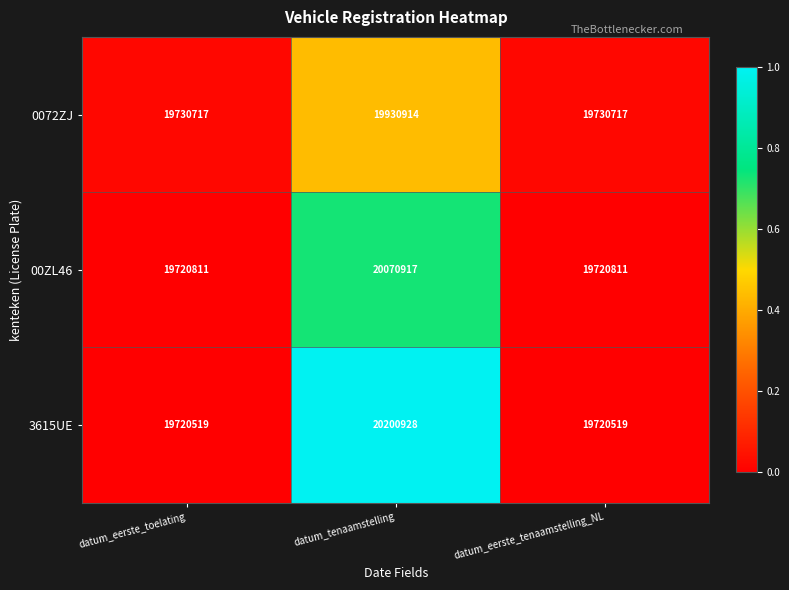

Which series has the largest total across all categories?

3615UE